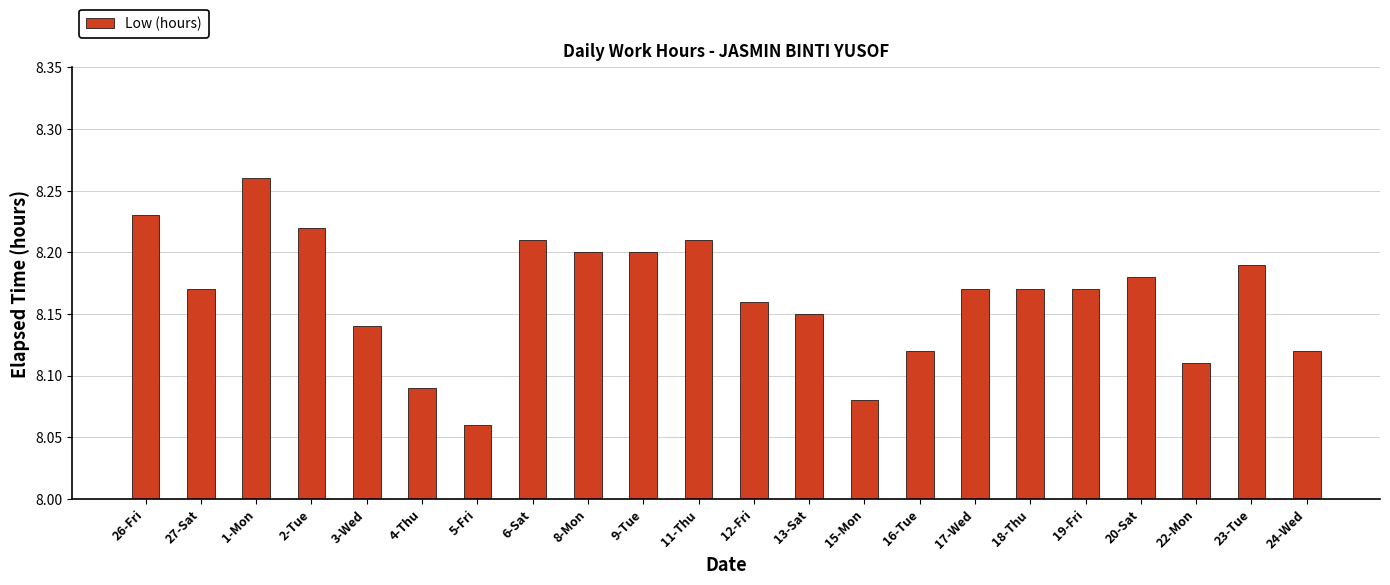

Which label corresponds to the largest value in the chart?

1-Mon